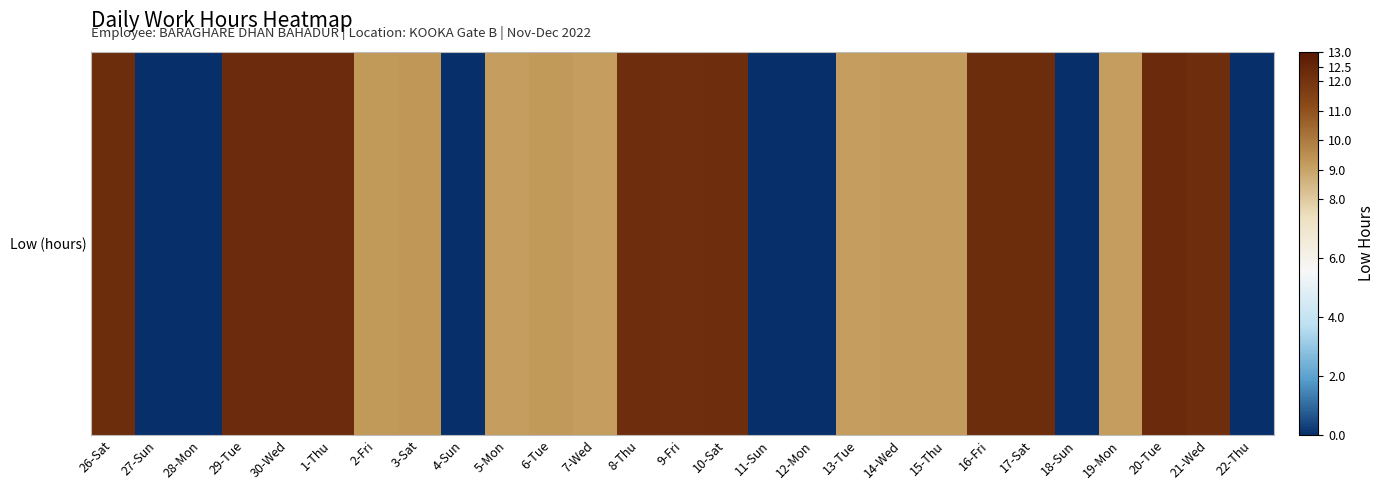

What is the sum of all values?

217.9